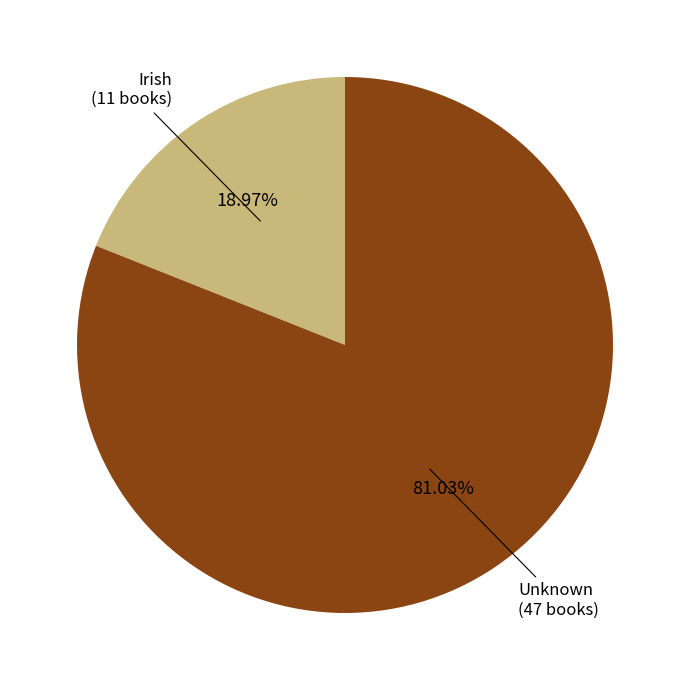

Is there any slice that represents more than half of the pie?

Yes